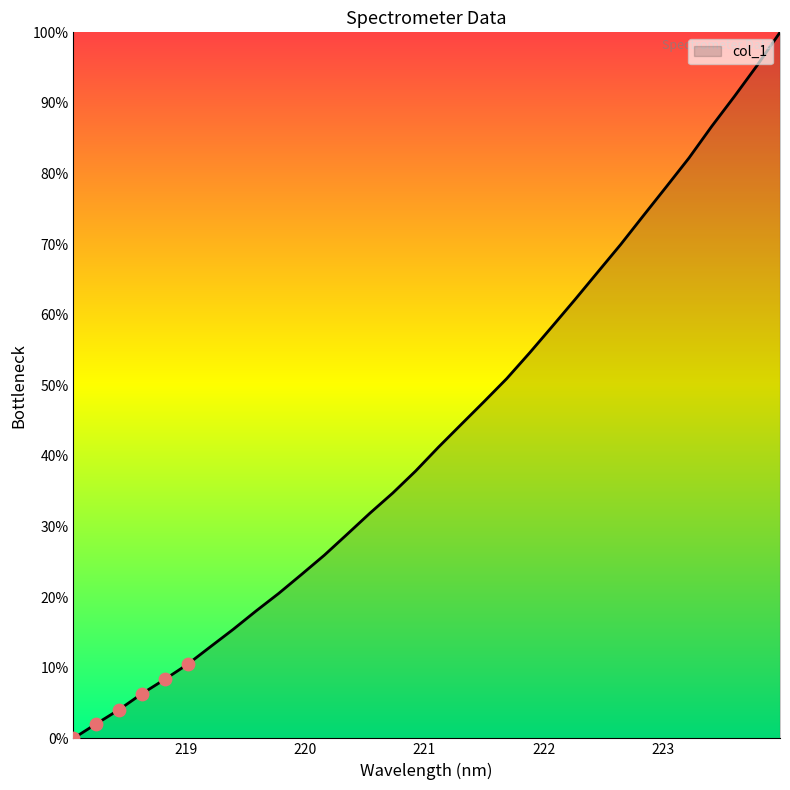

What is the greatest value displayed?

100.0